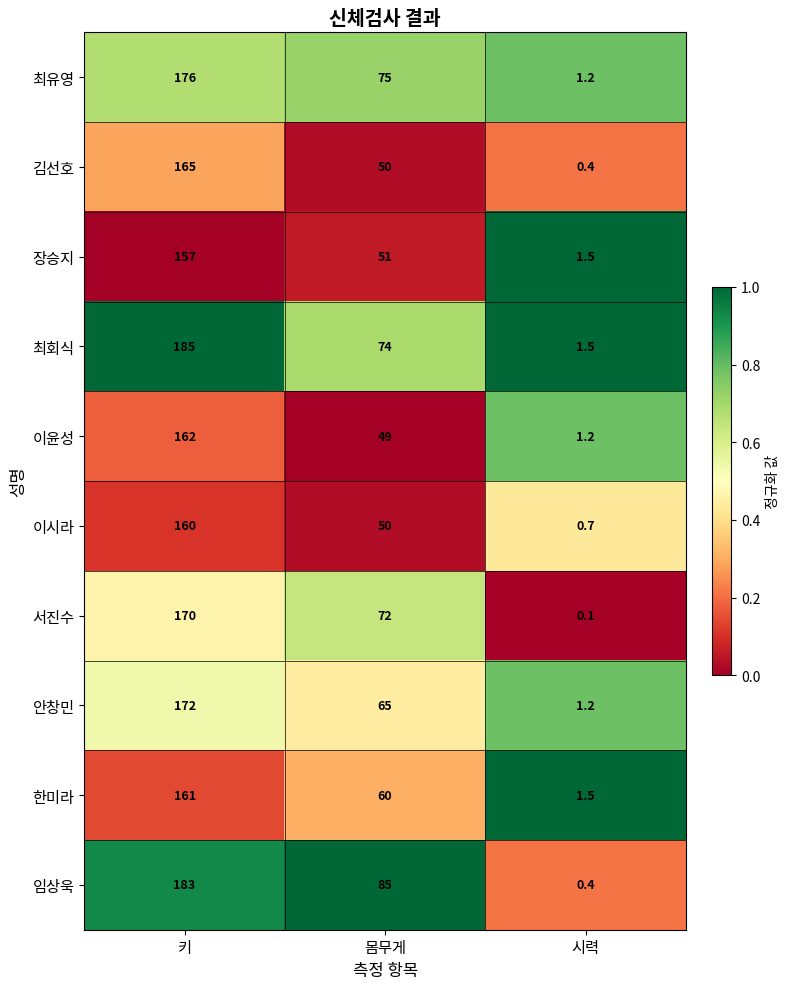

At which category is the sum across all series the highest?

키